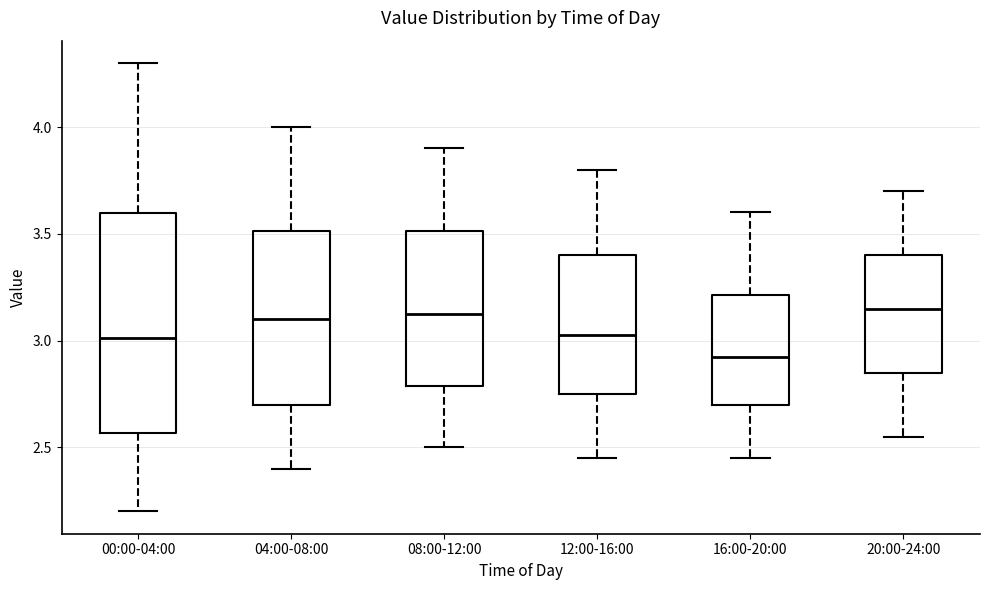

Reading left to right, transcribe this box plot: for each box, give where its median line is, the range the box spans, and where its two whiskers end, as read against the y-axis. The values are not printed on the chart, so give them approximately, as read against the axis.

00:00-04:00: median 3.00, box 2.55 to 3.60, whiskers 2.20 to 4.30
04:00-08:00: median 3.10, box 2.70 to 3.50, whiskers 2.40 to 4.00
08:00-12:00: median 3.15, box 2.80 to 3.50, whiskers 2.50 to 3.90
12:00-16:00: median 3.05, box 2.75 to 3.40, whiskers 2.45 to 3.80
16:00-20:00: median 2.95, box 2.70 to 3.20, whiskers 2.45 to 3.60
20:00-24:00: median 3.15, box 2.85 to 3.40, whiskers 2.55 to 3.70